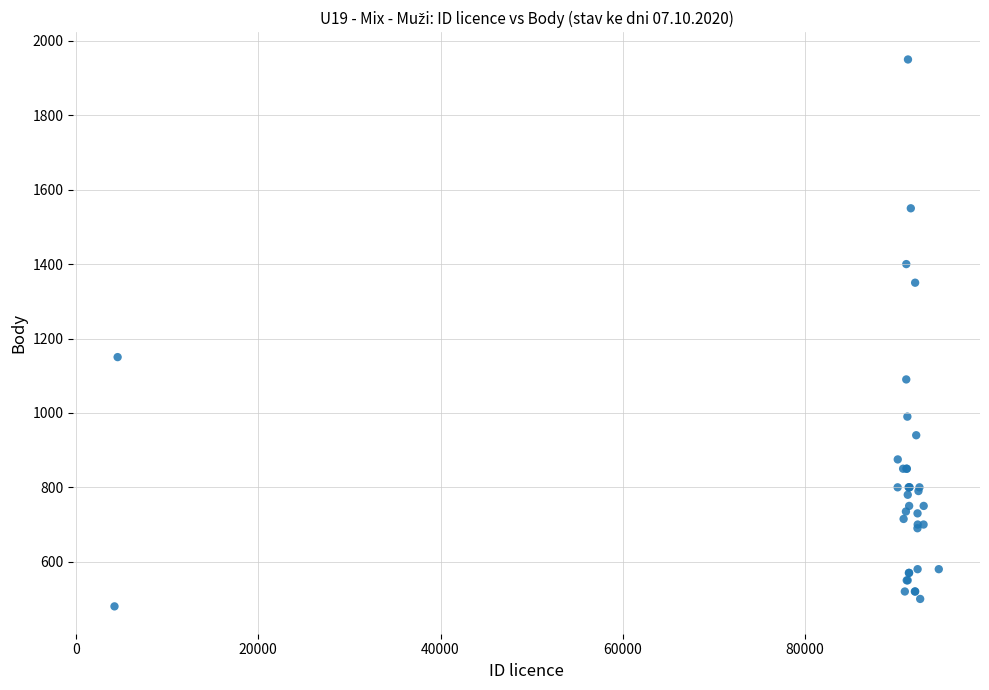

What Y value in the scatter plot is closest to 1215?

1150